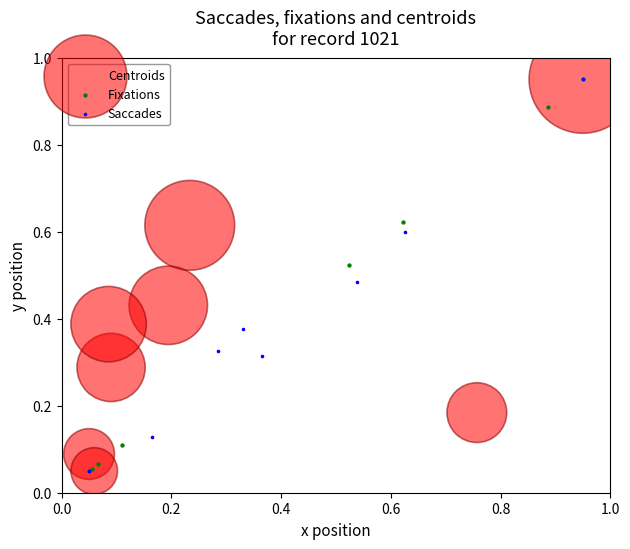

What are all the series names shown in the legend?

Centroids, Fixations, Saccades